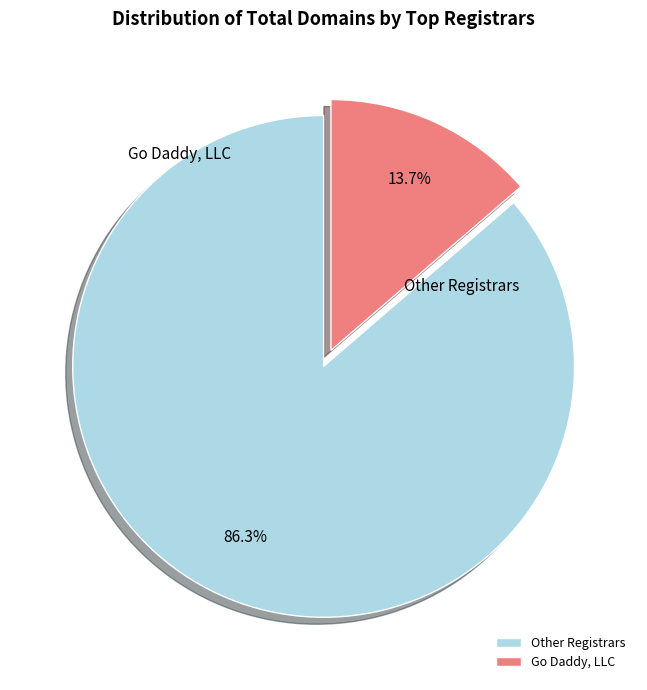

To the nearest percent, what is the average slice percentage?

50%